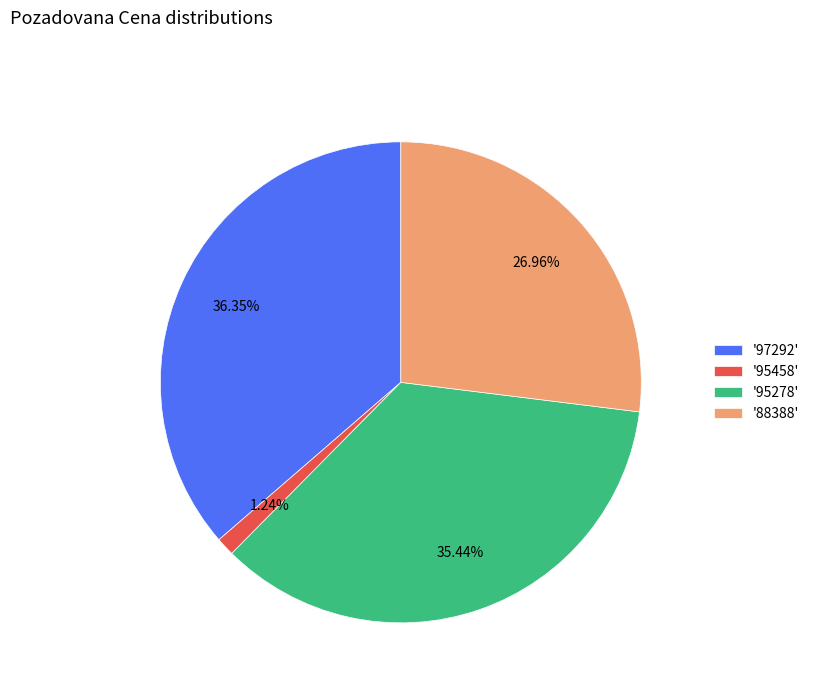

Rank the categories by value from lowest to highest.

'95458', '88388', '95278', '97292'